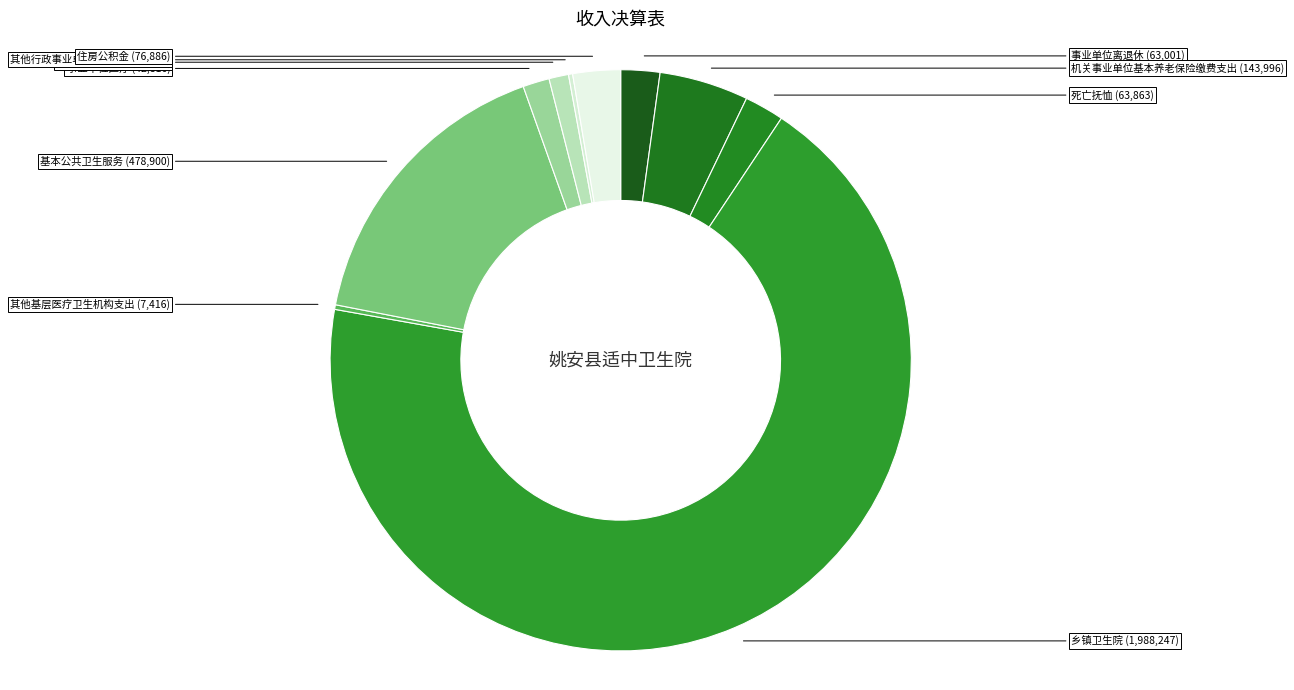

Which has a higher value, 公务员医疗补助 or 住房公积金?

住房公积金